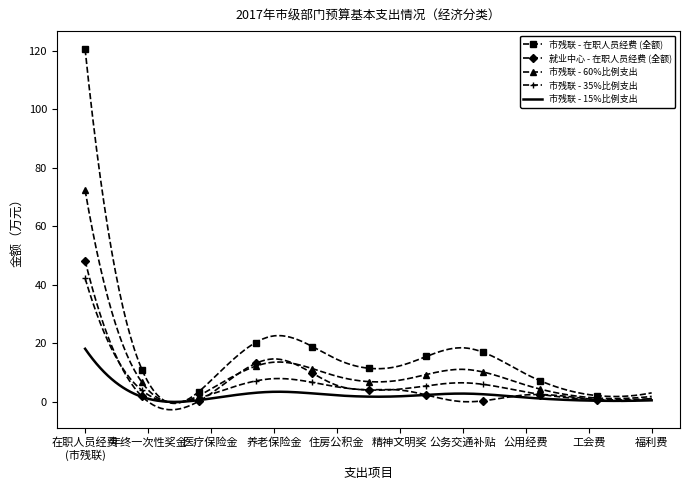

Which series has the largest range (max minus min)?

市残联 - 在职人员经费 (全额)